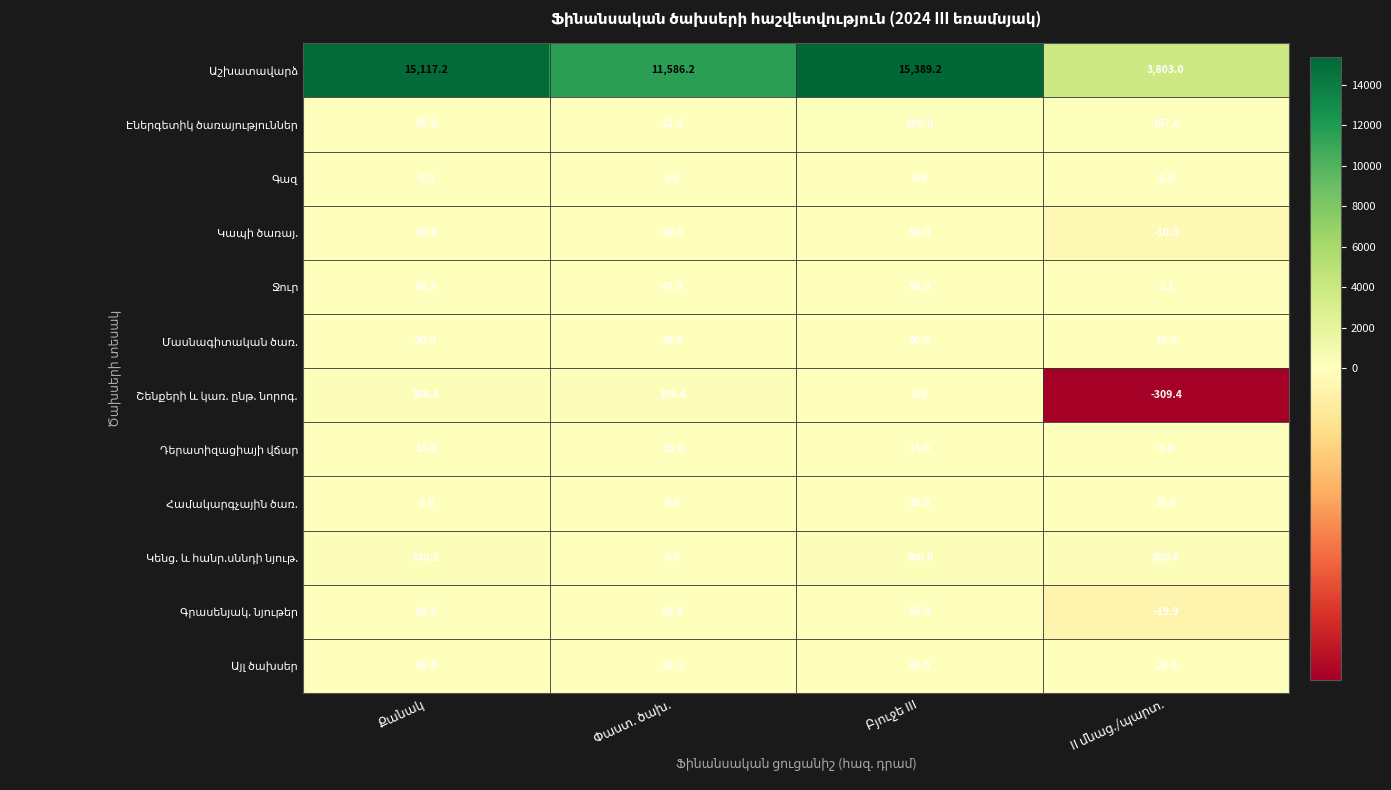

At how many categories does at least one series exceed 5770?

3